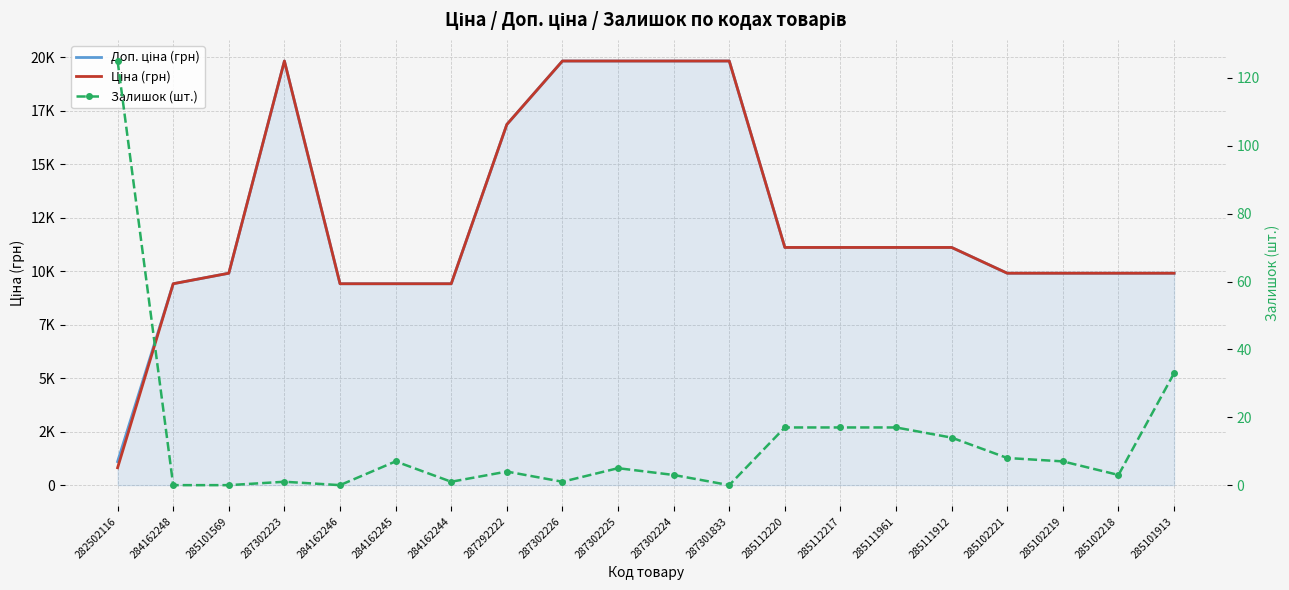

Reading left to right, transcribe all the data shown in this chart.

Доп. ціна (грн): 282502116=1101.8	284162248=9416.9	285101569=9908.5	287302223=19831.1	284162246=9416.9	284162245=9416.9	284162244=9416.9	287292222=16863.2	287302226=19831.1	287302225=19831.1	287302224=19831.1	287301833=19831.1	285112220=11113.6	285112217=11113.6	285111961=11113.6	285111912=11113.6	285102221=9908.5	285102219=9908.5	285102218=9908.5	285101913=9908.5
Ціна (грн): 282502116=813.0	284162248=9416.9	285101569=9908.5	287302223=19831.1	284162246=9416.9	284162245=9416.9	284162244=9416.9	287292222=16863.2	287302226=19831.1	287302225=19831.1	287302224=19831.1	287301833=19831.1	285112220=11113.6	285112217=11113.6	285111961=11113.6	285111912=11113.6	285102221=9908.5	285102219=9908.5	285102218=9908.5	285101913=9908.5
Залишок (шт.): 282502116=125.0	284162248=0.0	285101569=0.0	287302223=1.0	284162246=0.0	284162245=7.0	284162244=1.0	287292222=4.0	287302226=1.0	287302225=5.0	287302224=3.0	287301833=0.0	285112220=17.0	285112217=17.0	285111961=17.0	285111912=14.0	285102221=8.0	285102219=7.0	285102218=3.0	285101913=33.0